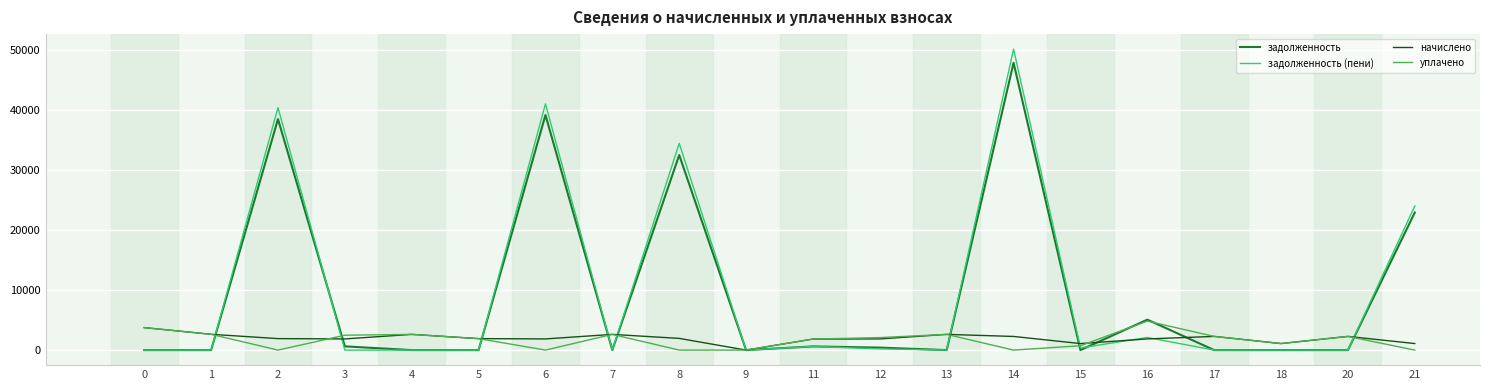

What value does the уплачено series have at 16?

4821.8